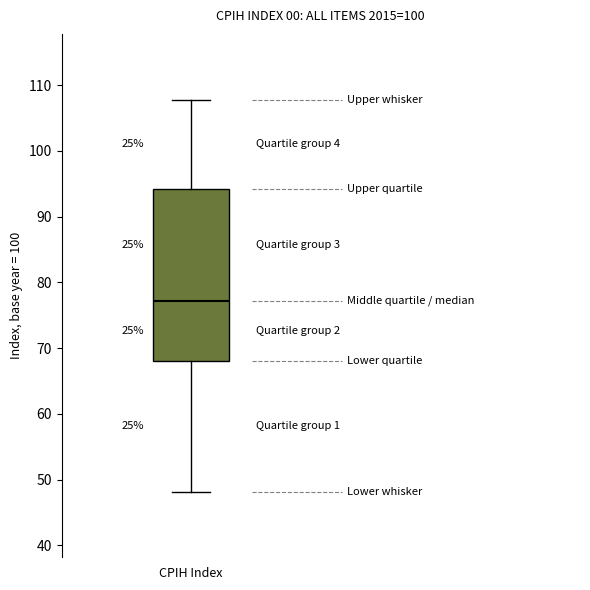

Transcribe this box plot: give where the median line is, the range the box spans, and where the two whiskers end, as read against the y-axis. The values are not printed on the chart, so give them approximately, as read against the axis.

median 77, box 68 to 94, whiskers 48 to 108